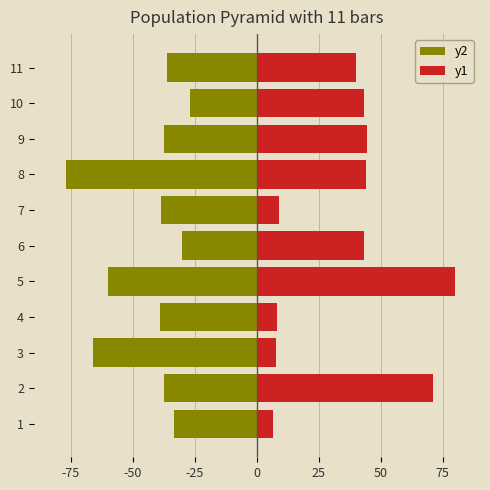

What are all the series names shown in the legend?

y2, y1